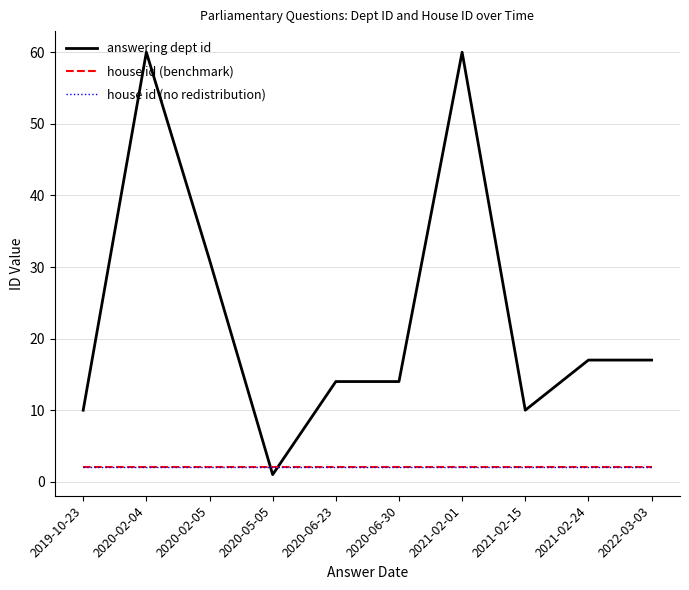

What is the label of the 5th point from the left?

2020-06-23